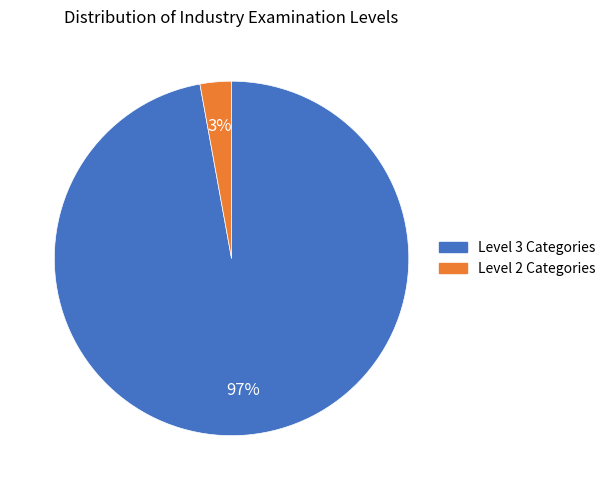

How many segments does this pie chart have?

2